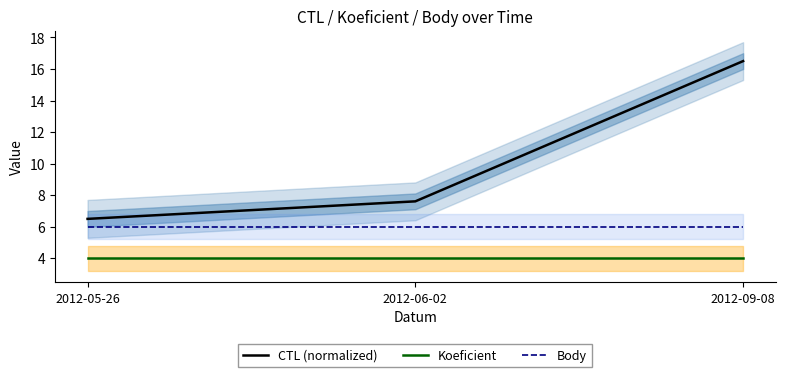

Is it true that Koeficient equals 6.0 at 2012-09-08?

False